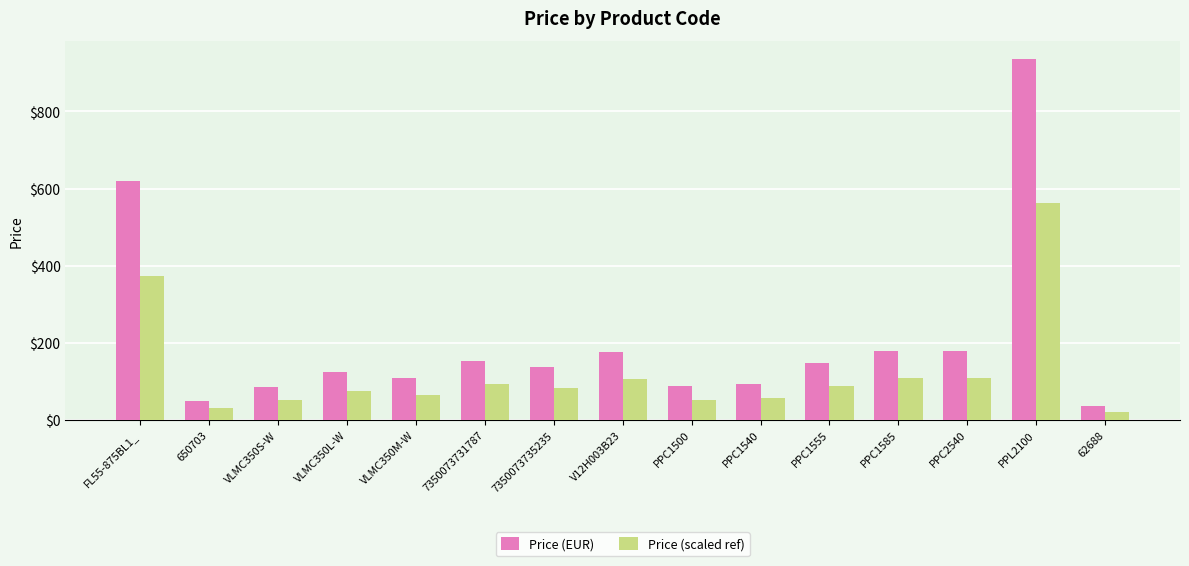

What is the approximate value of Price (EUR) at PPC1500?

87.1